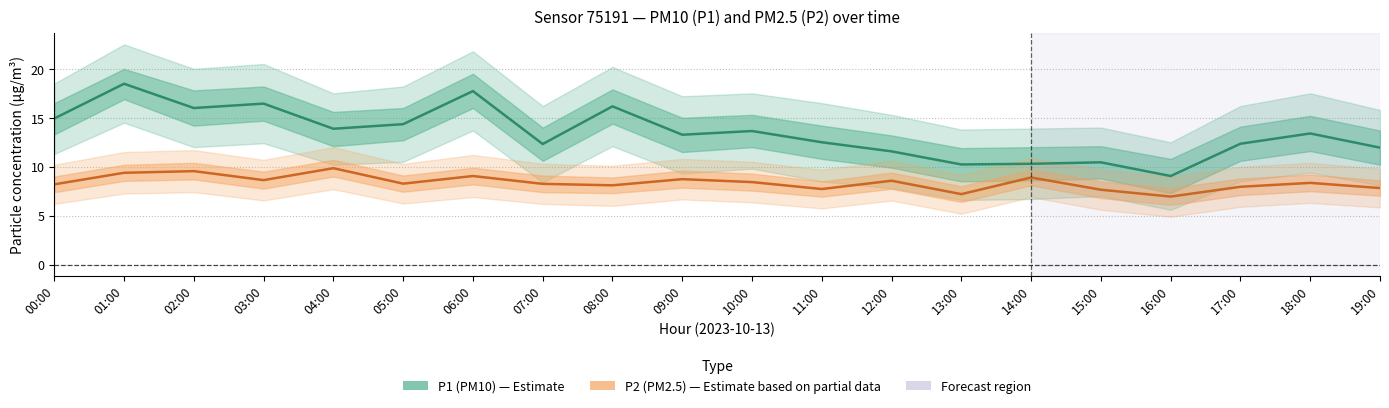

How many distinct data groups are displayed?

2